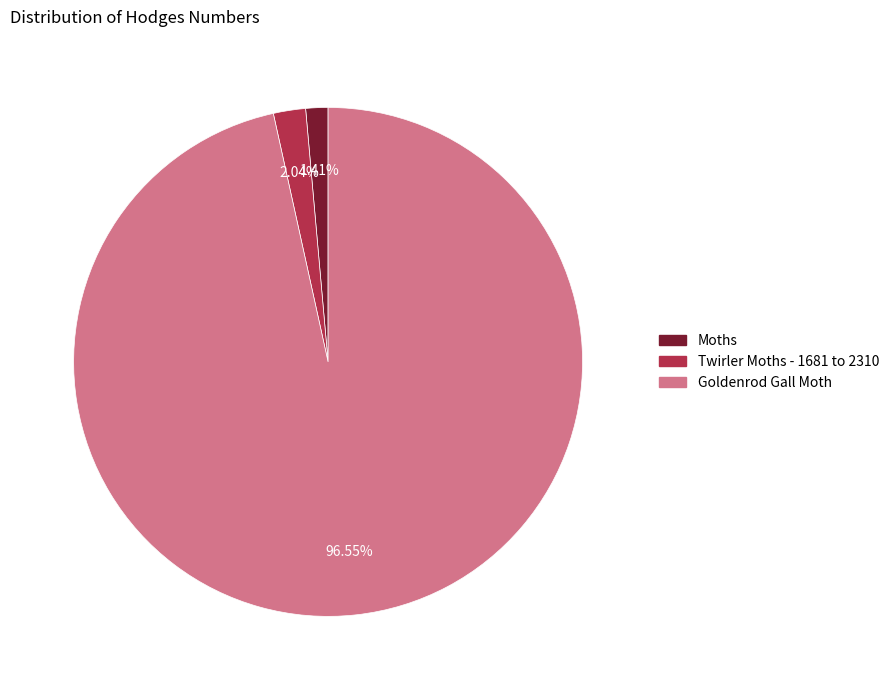

True or false: Twirler Moths - 1681 to 2310 accounts for 2% of the total.

True